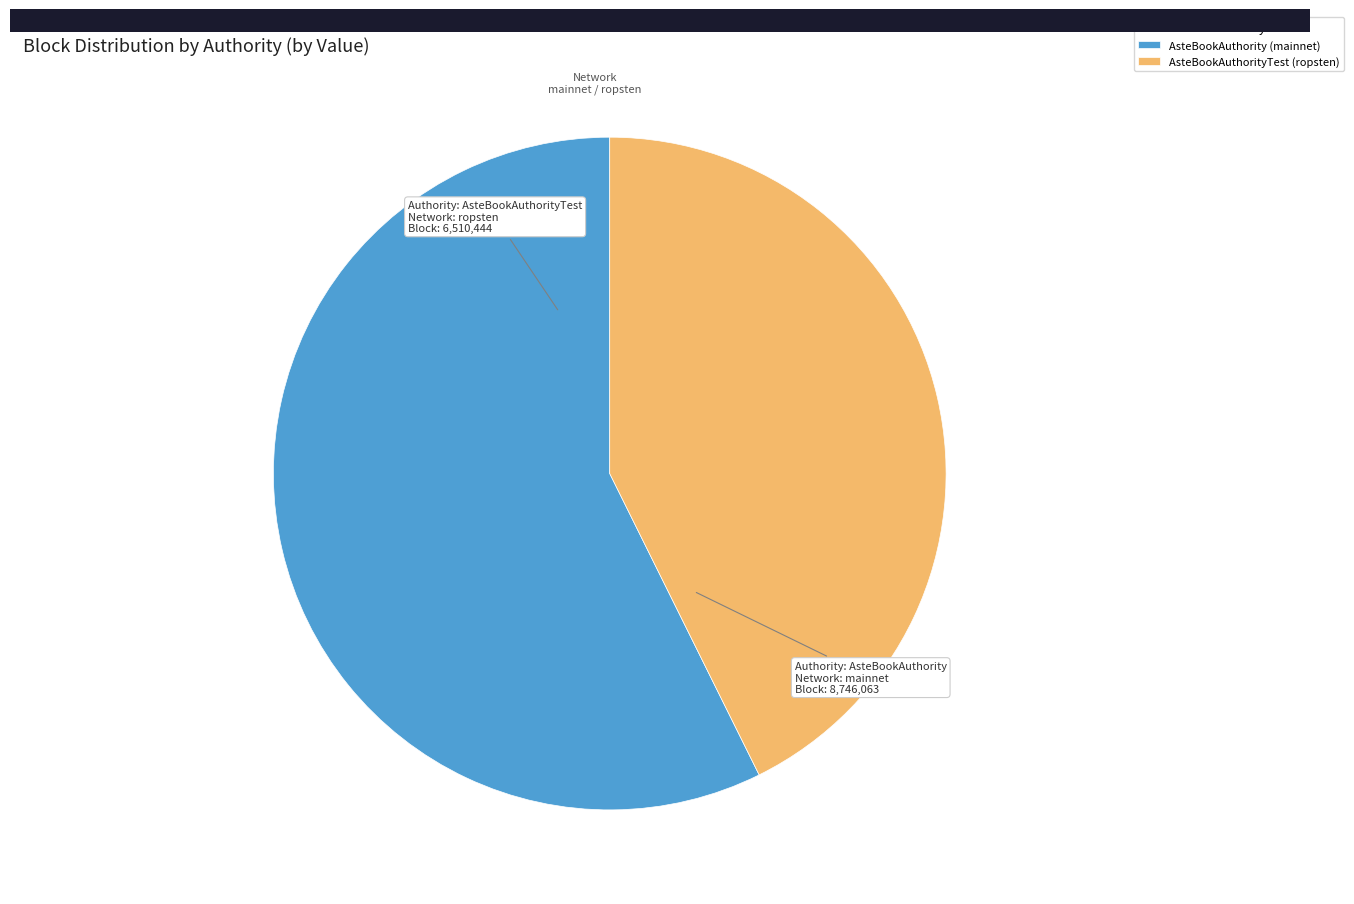

What is the majority slice?

AsteBookAuthority (mainnet)